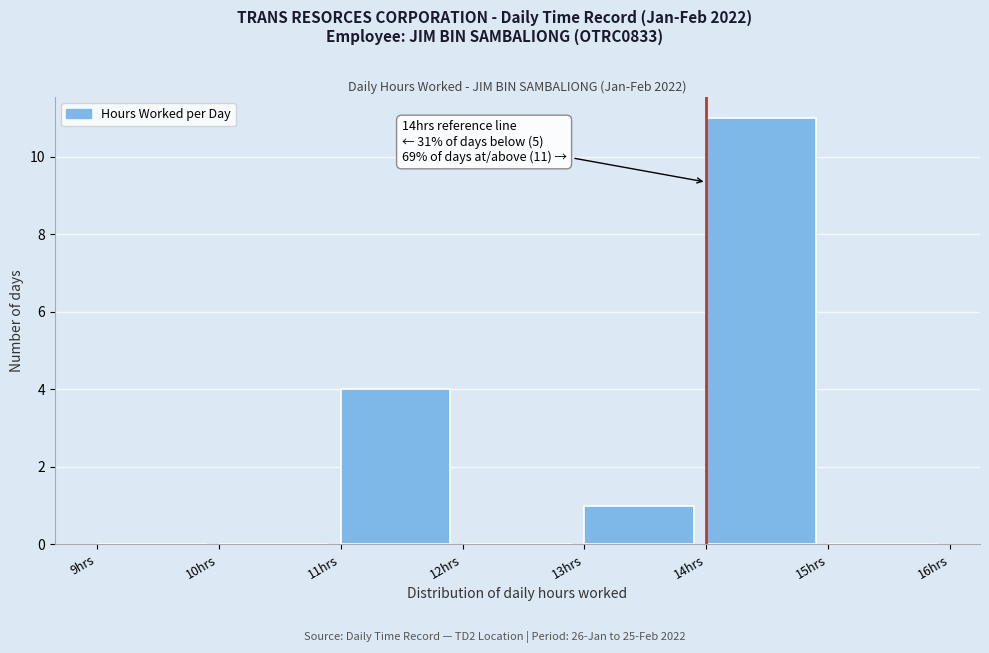

Over which range of the x-axis is the bar tallest?

14 to 15